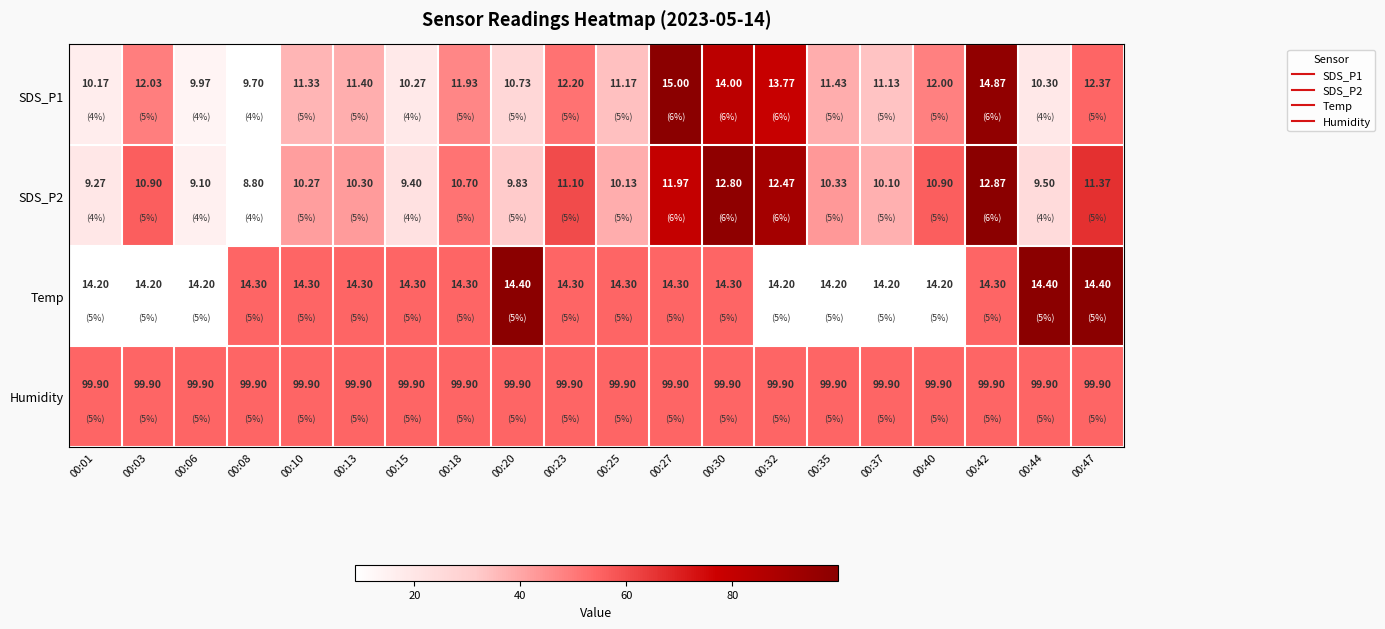

Which series has the widest spread of values?

SDS_P1